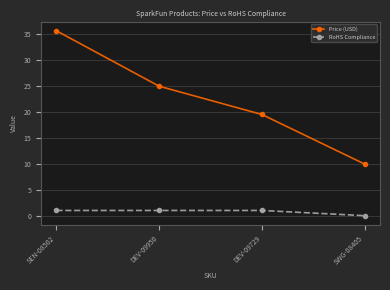

What is the average value of the Price (USD) series?

22.5